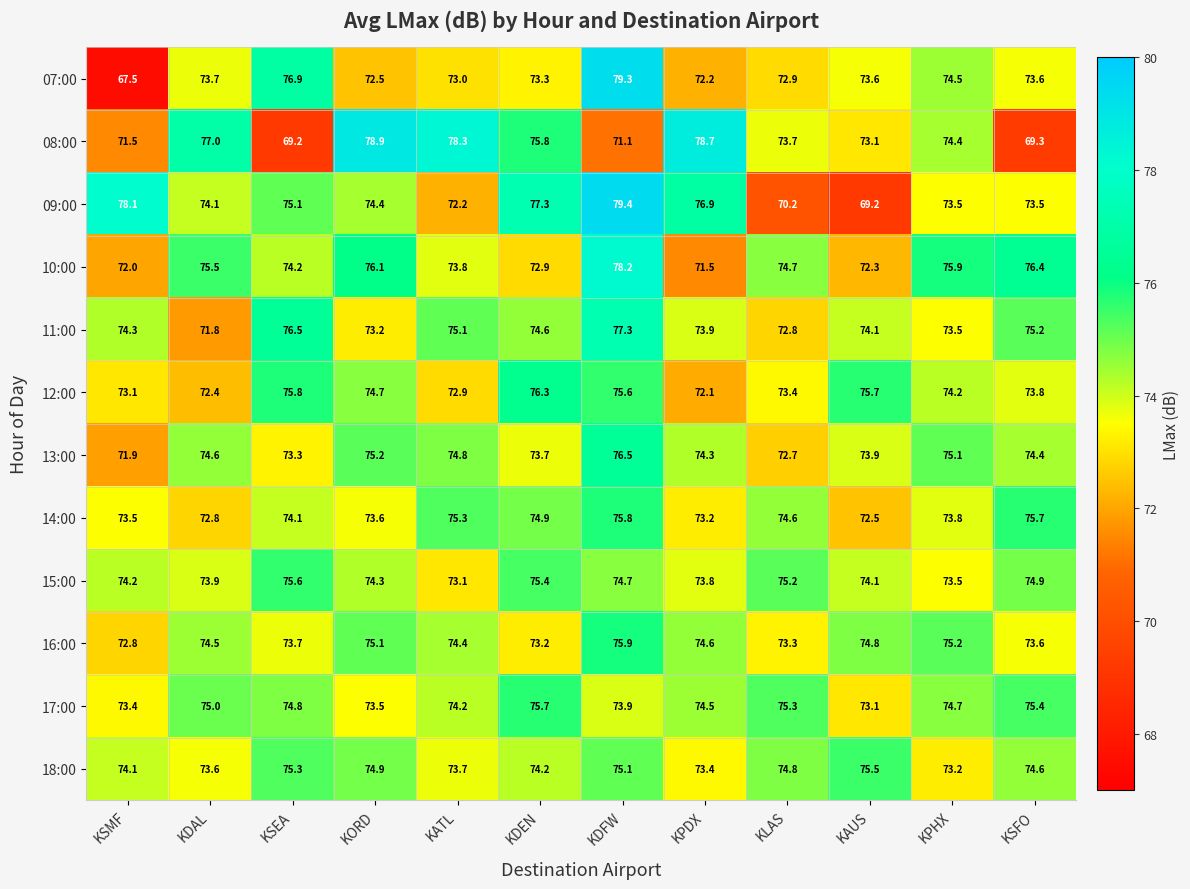

Which label corresponds to the smallest value in the chart?

KSMF